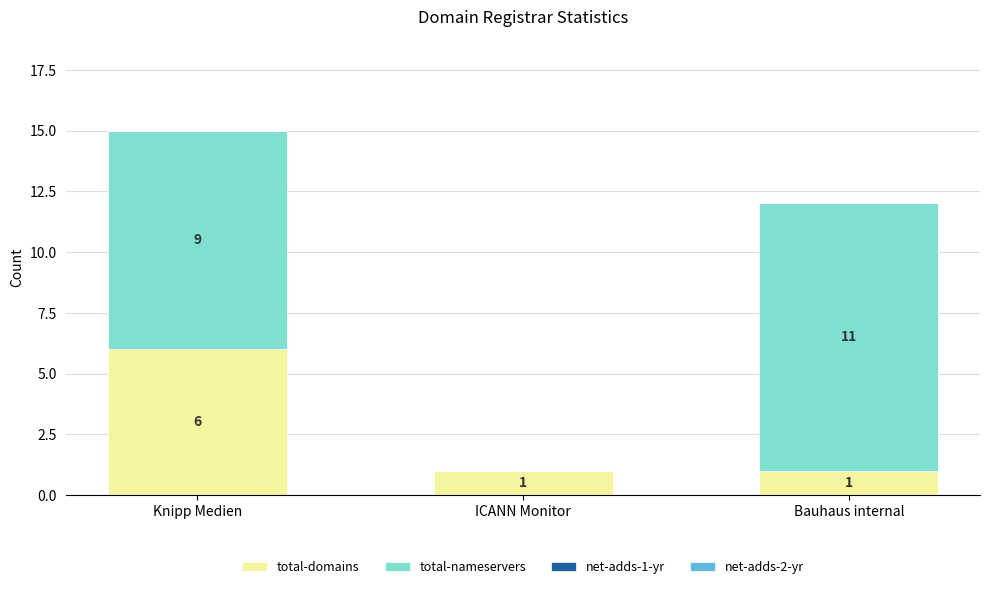

Reading left to right, what are the values for total-domains?

Knipp Medien=6	ICANN Monitor=1	Bauhaus internal=1